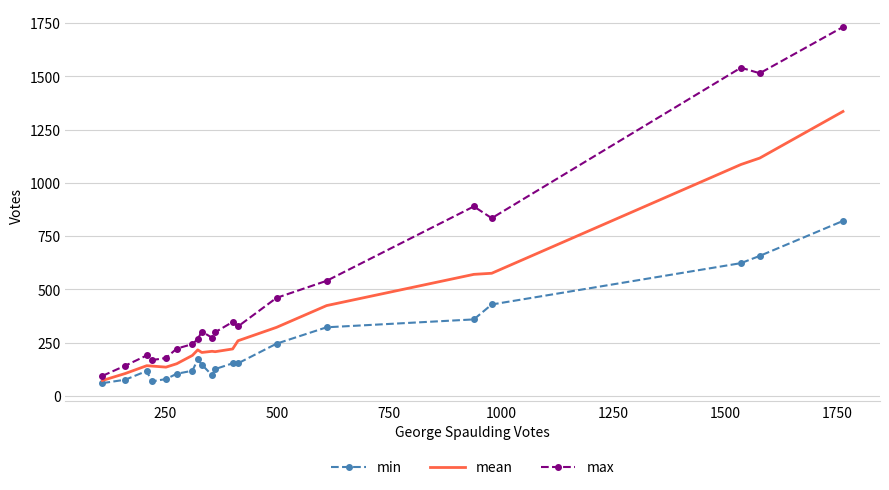

Which series has the widest spread of values?

max